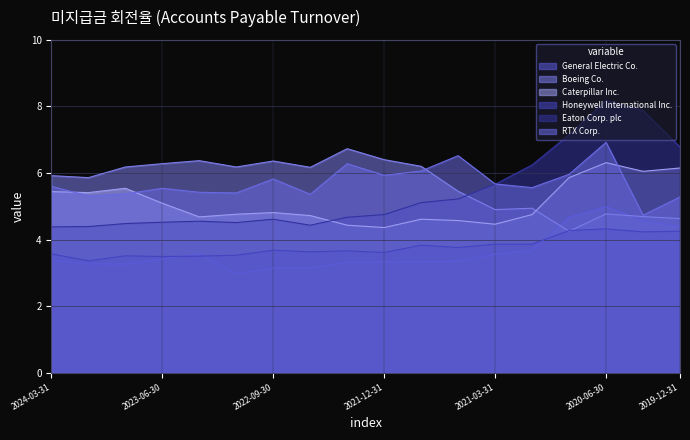

How many lines are shown in the chart?

6